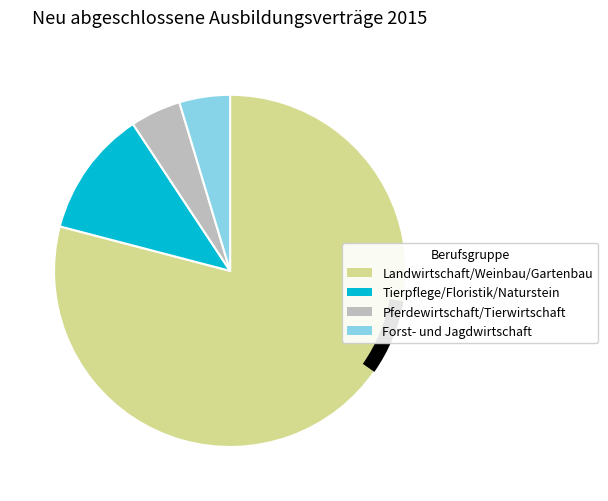

Which slice is the smallest?

Tierwirtschaft